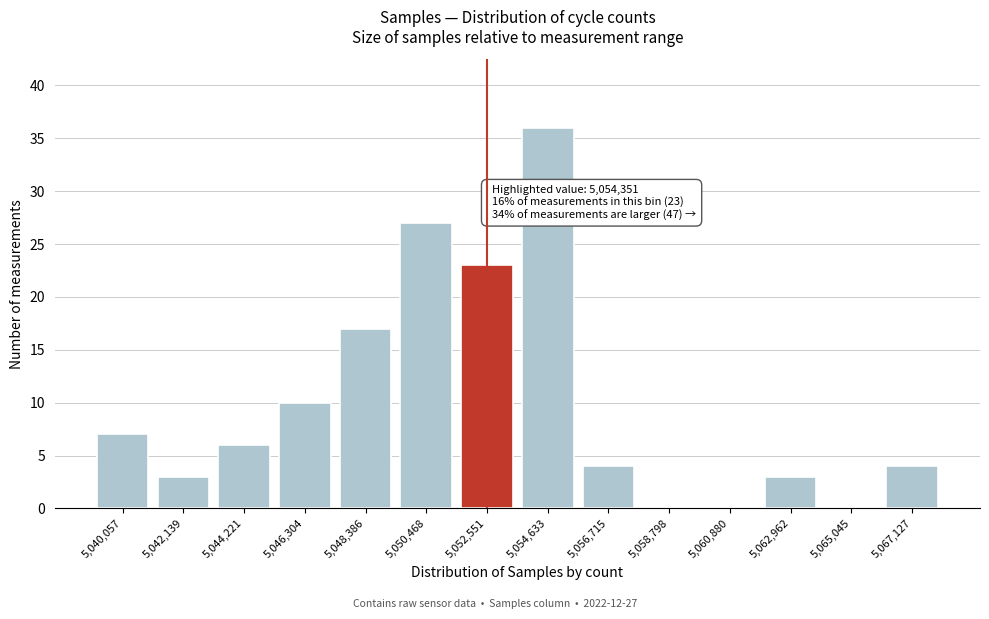

Reading right to left, list all the values displayed in this chart.

5,067,127=4	5,065,045=0	5,062,962=3	5,060,880=0	5,058,798=0	5,056,715=4	5,054,633=36	5,052,551=23	5,050,468=27	5,048,386=17	5,046,304=10	5,044,221=6	5,042,139=3	5,040,057=7